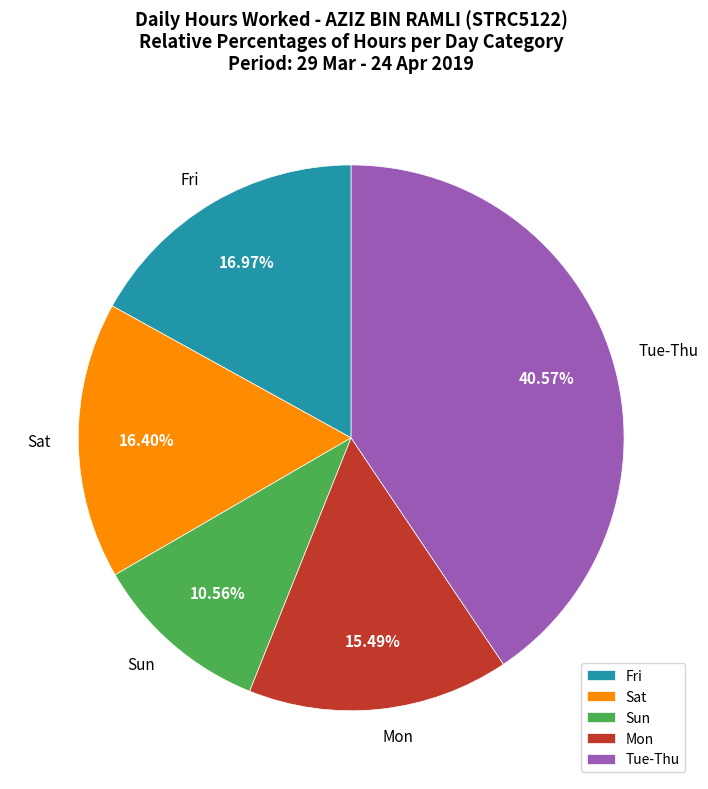

How many segments does this pie chart have?

5